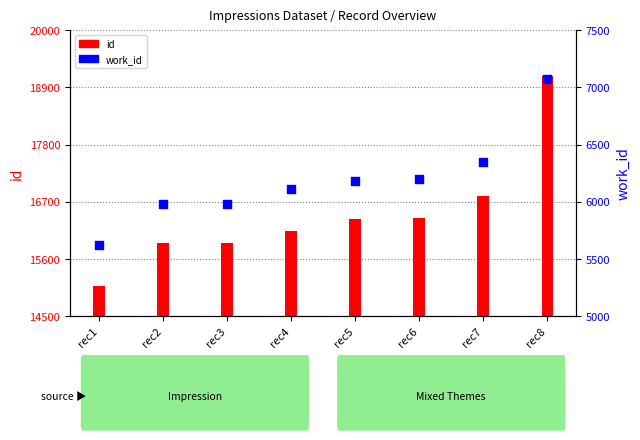

At how many categories does at least one series exceed 8708?

8